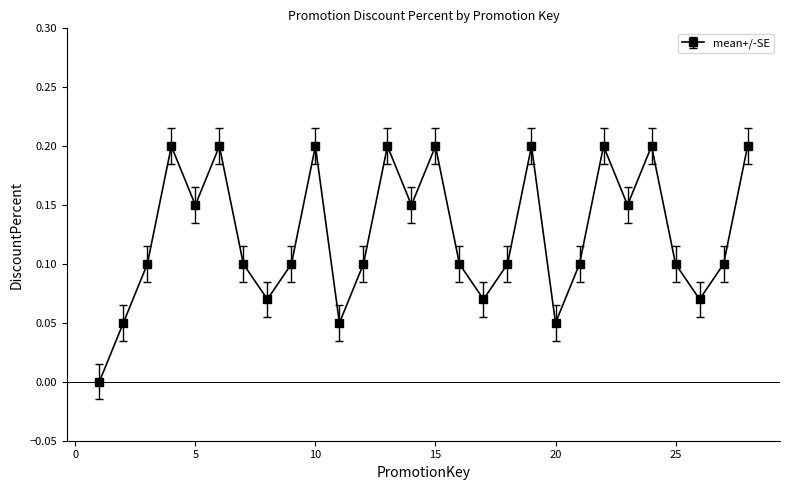

What is the sum of all values?

3.5